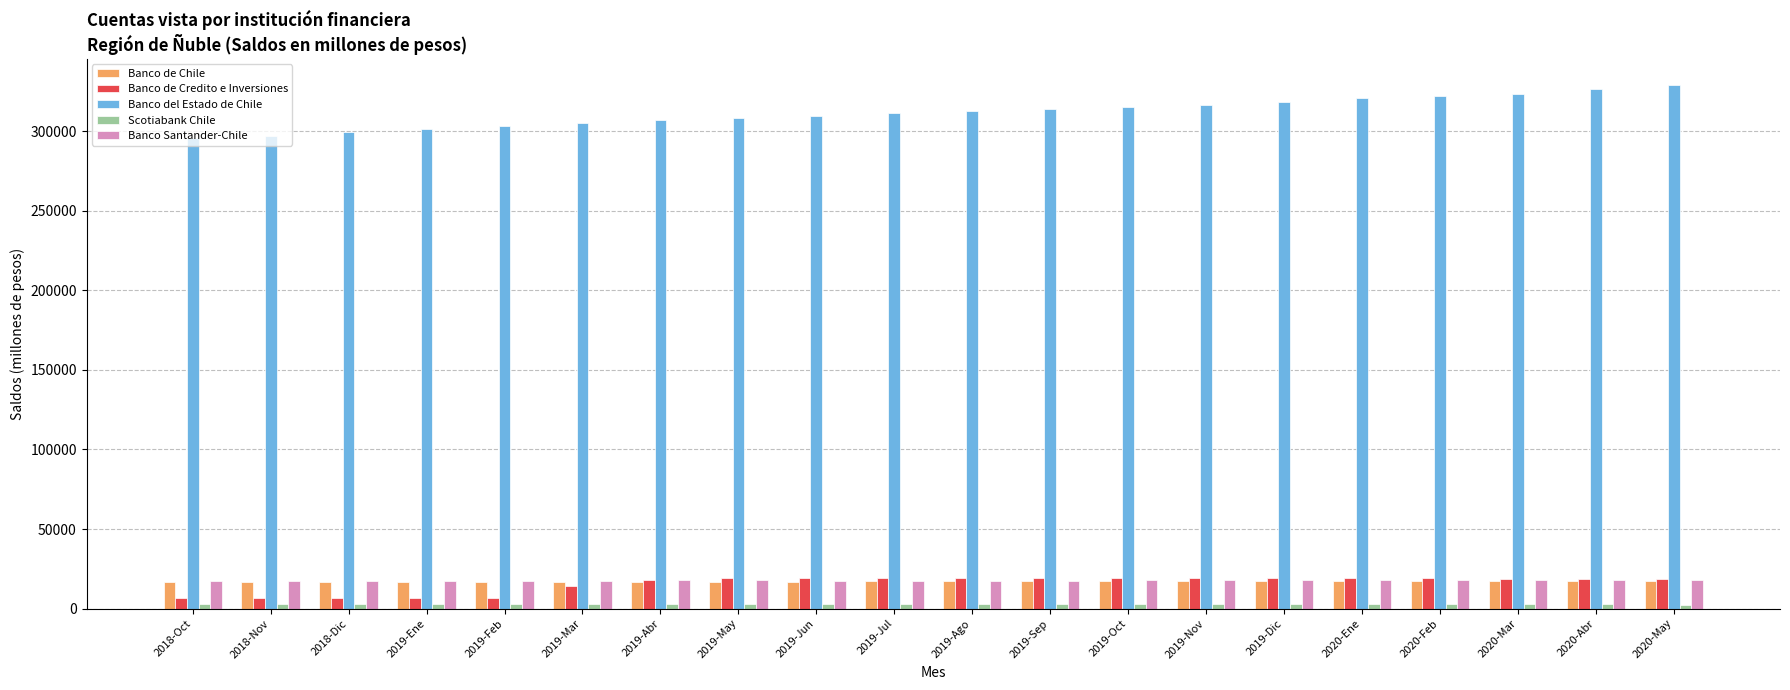

The value of Banco del Estado de Chile at 2019-Sep is 313929. True or false?

True